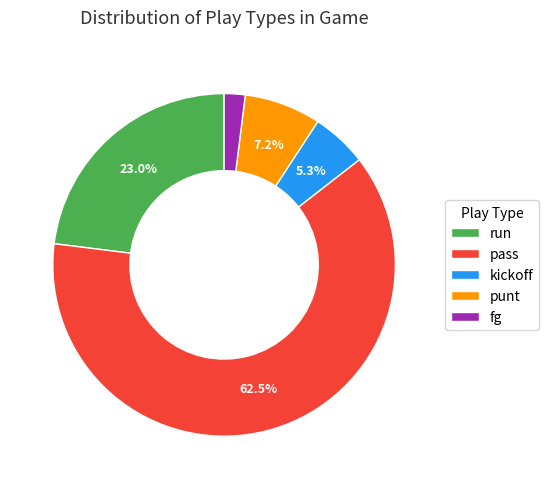

To the nearest percent, what portion does kickoff represent?

5%